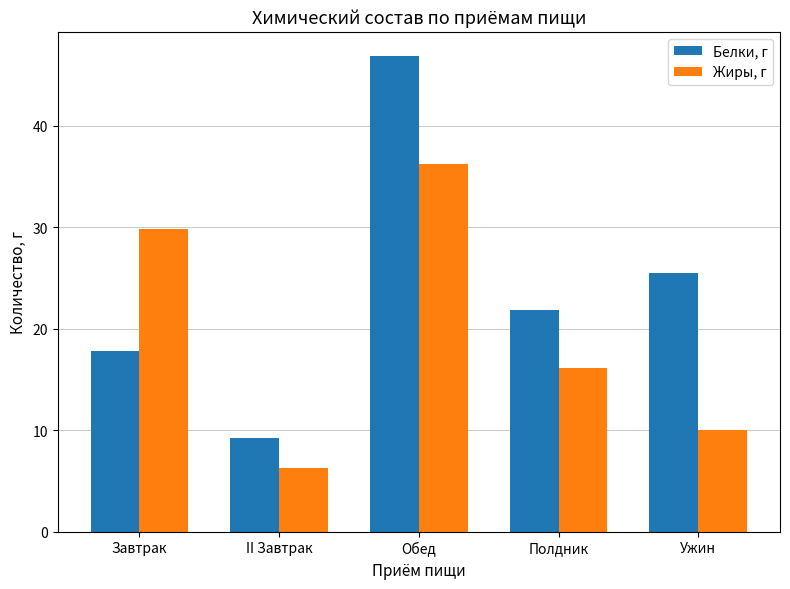

At which category is the sum across all series the highest?

Обед